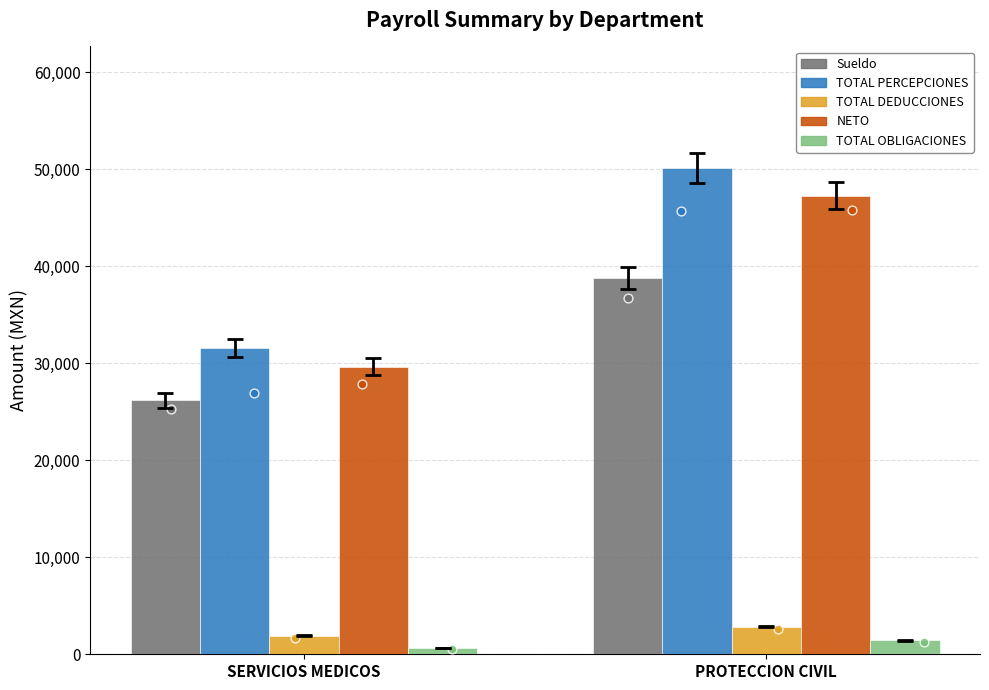

What is the total value across all series at PROTECCION CIVIL?

140434.5